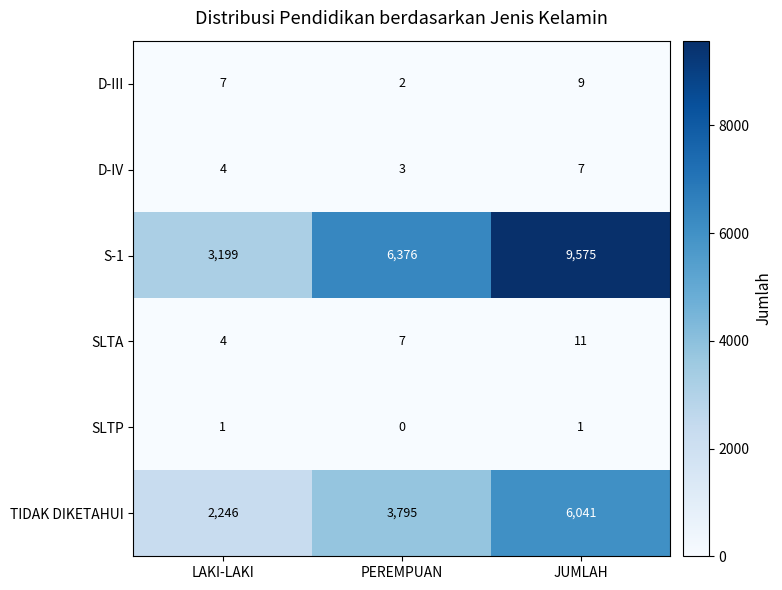

What is the greatest value displayed?

9575